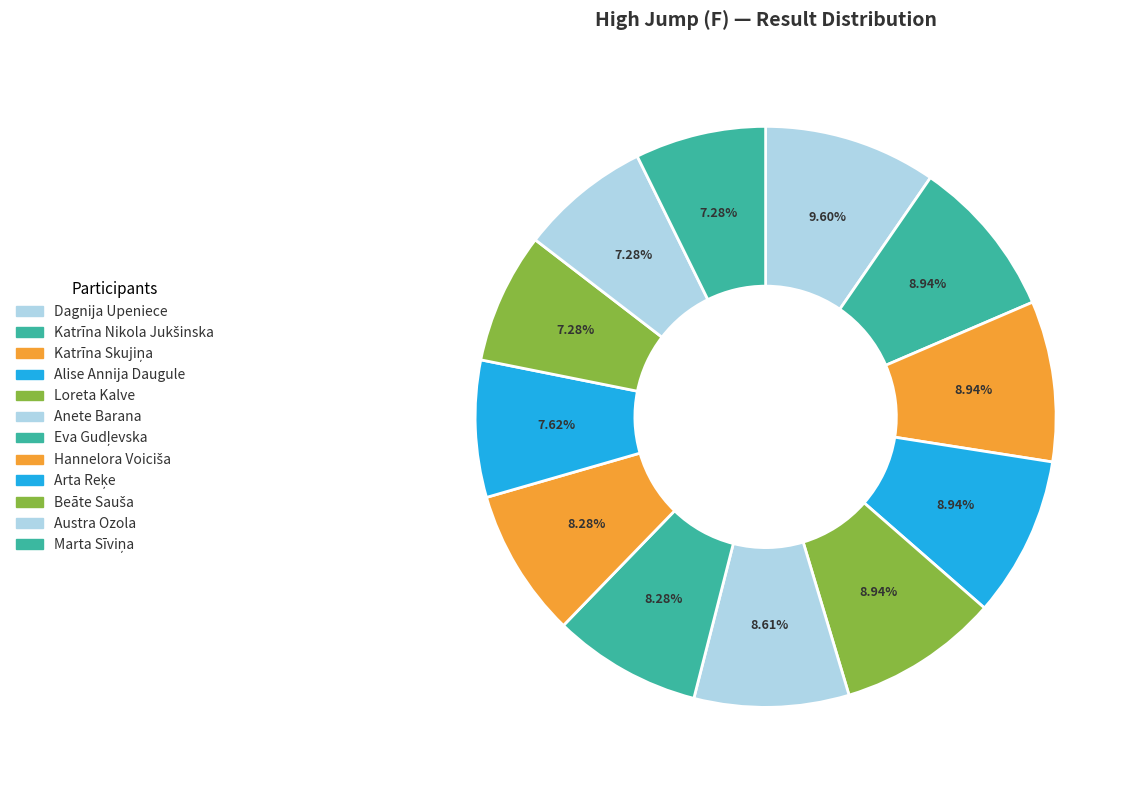

To the nearest percent, what percentage of the pie is Hannelora Voiciša?

8%